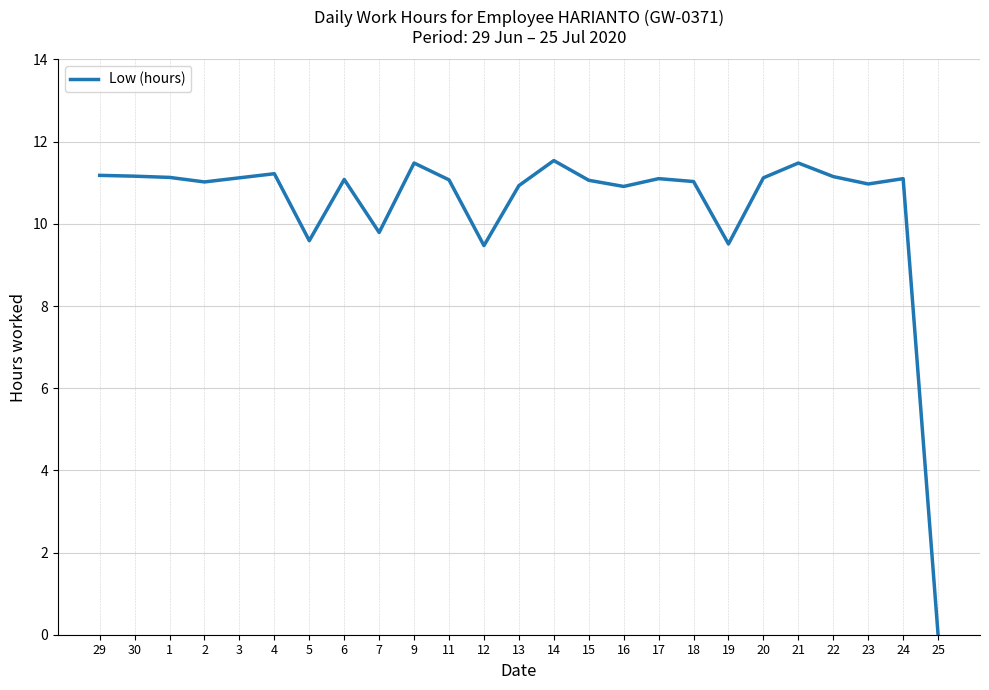

At which category does the chart reach its minimum across all series?

25